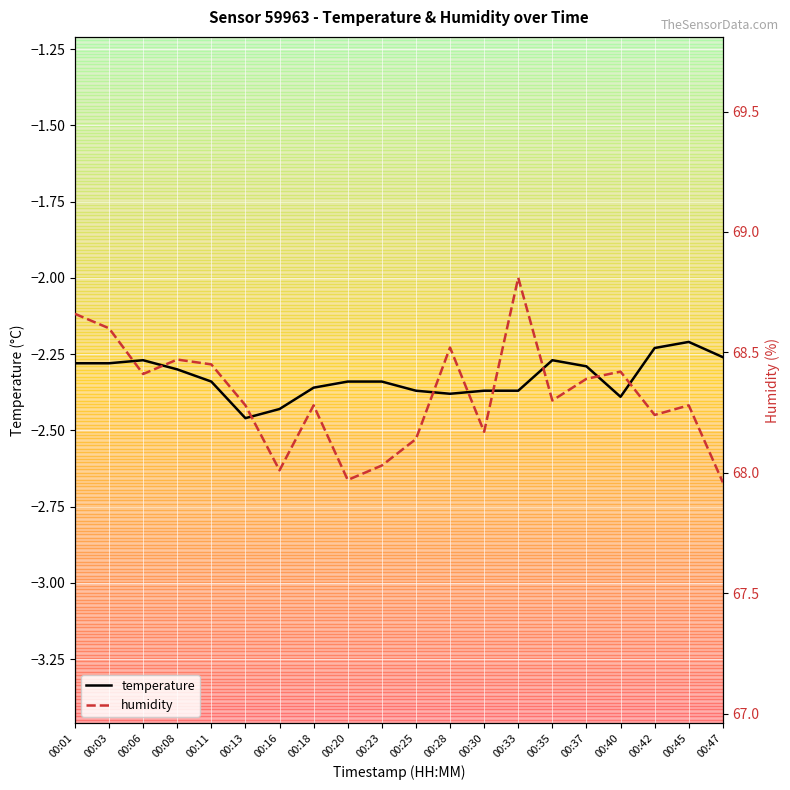

Reading right to left, what are all the values shown in this chart?

temperature: -2.3	-2.2	-2.2	-2.4	-2.3	-2.3	-2.4	-2.4	-2.4	-2.4	-2.3	-2.3	-2.4	-2.4	-2.5	-2.3	-2.3	-2.3	-2.3	-2.3
humidity: 68.0	68.3	68.2	68.4	68.4	68.3	68.8	68.2	68.5	68.1	68.0	68.0	68.3	68.0	68.3	68.5	68.5	68.4	68.6	68.7